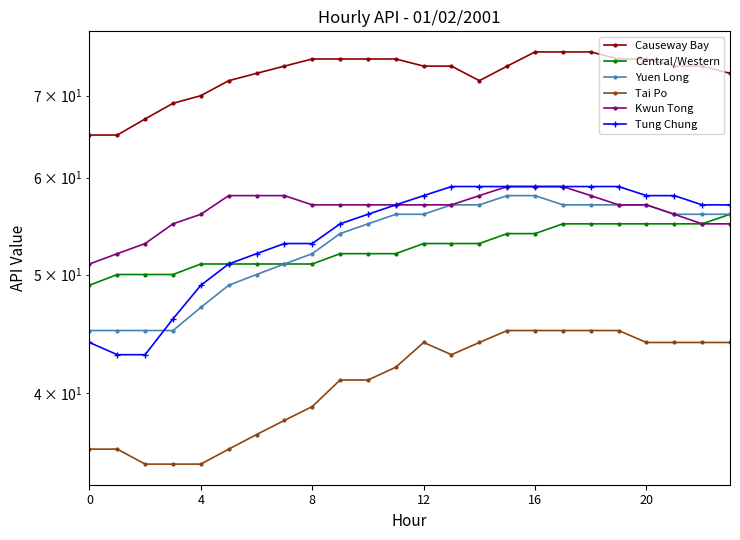

What is the spread (max minus min) of values at 21?

30